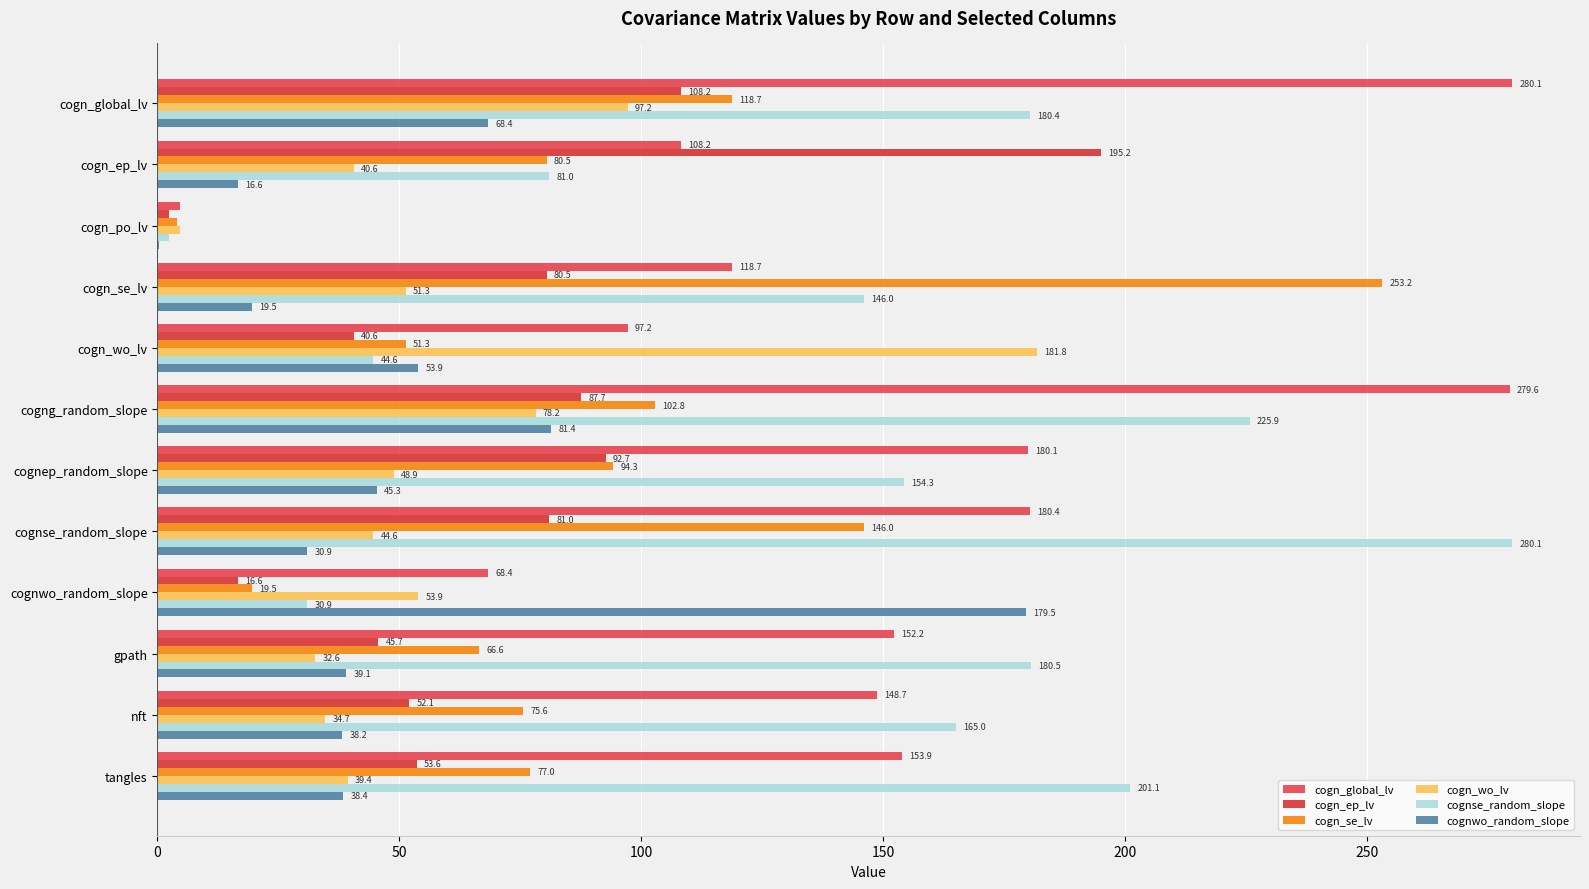

What are all the series names shown in the legend?

cogn_global_lv, cogn_ep_lv, cogn_se_lv, cogn_wo_lv, cognse_random_slope, cognwo_random_slope